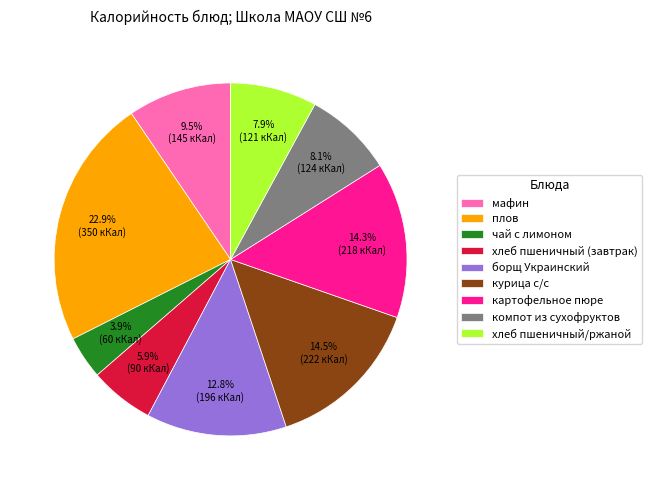

What is the largest slice in the pie chart?

плов